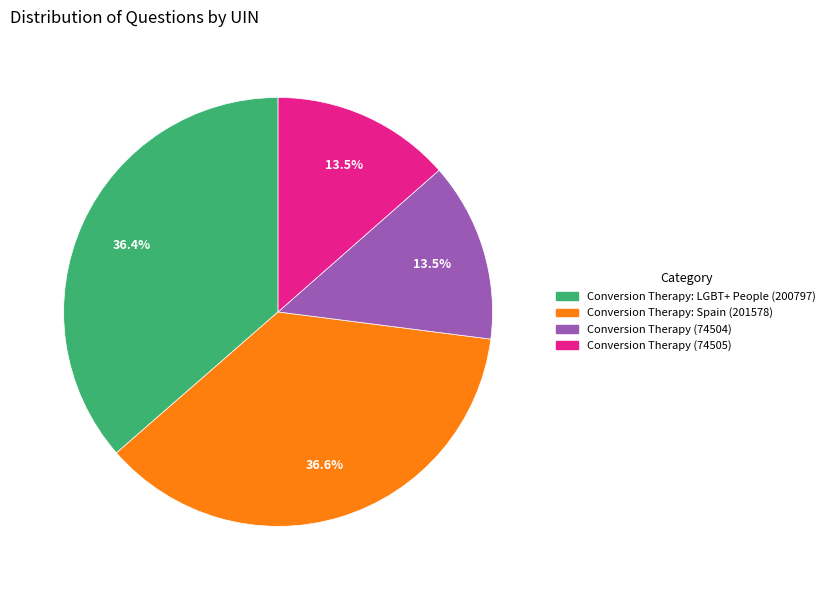

Is Conversion Therapy (74505) the majority of the pie?

No